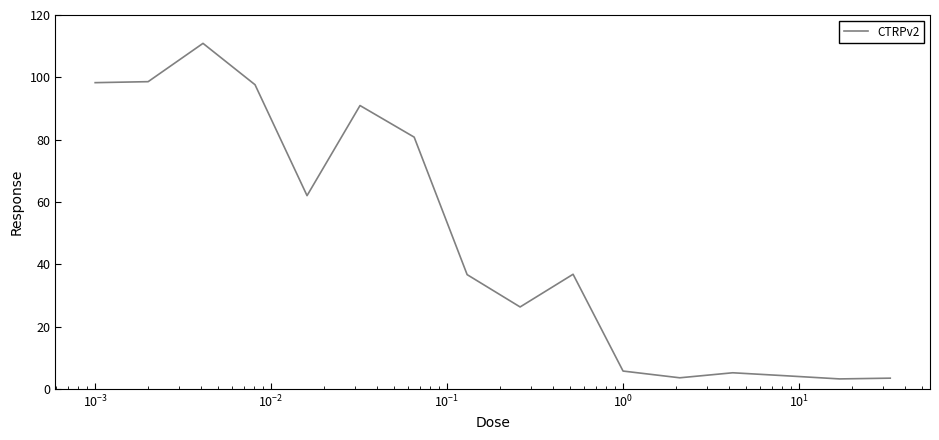

What is the minimum value shown in the chart?

3.2